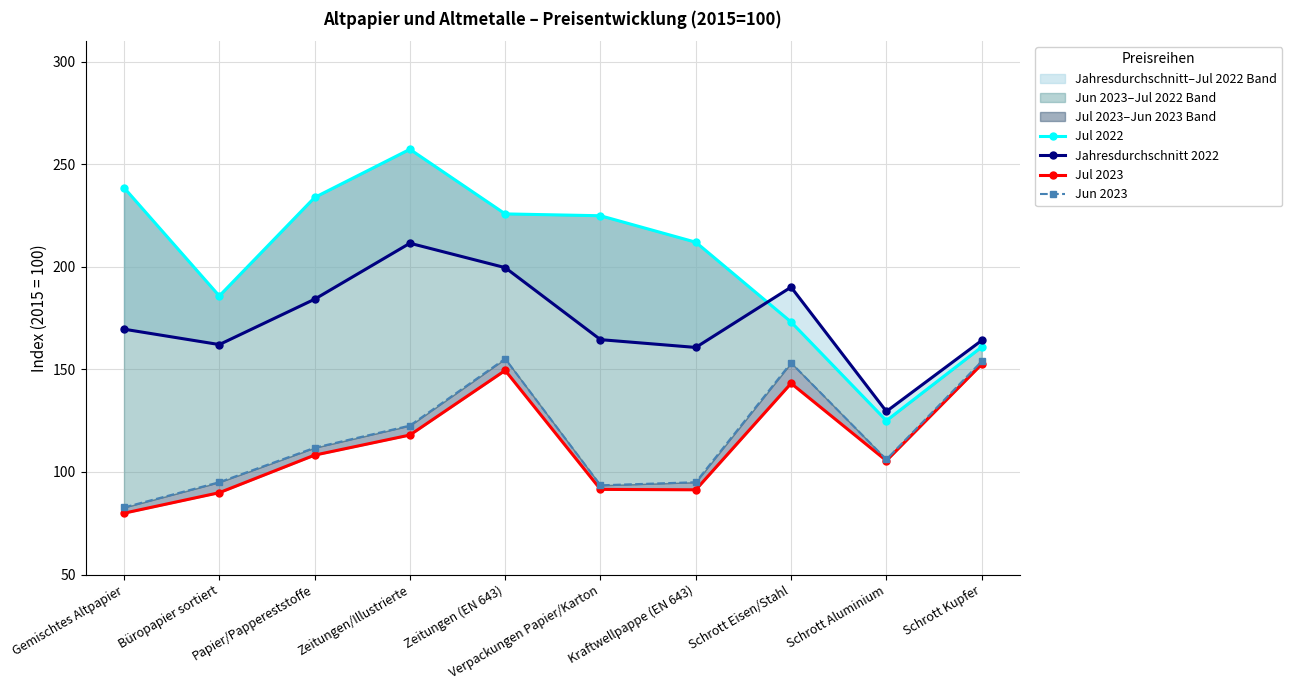

Reading left to right, extract all data points from this chart.

Jul 2022: 238.6	185.8	233.8	257.3	225.8	224.9	212.0	173.1	125.0	160.9
Jahresdurchschnitt 2022: 169.6	162.1	184.2	211.5	199.6	164.5	160.7	190.1	129.5	164.1
Jul 2023: 79.9	89.9	108.2	118.0	149.5	91.5	91.3	143.2	105.5	152.5
Jun 2023: 82.7	95.0	111.8	122.6	155.2	93.5	95.0	153.2	106.1	153.9